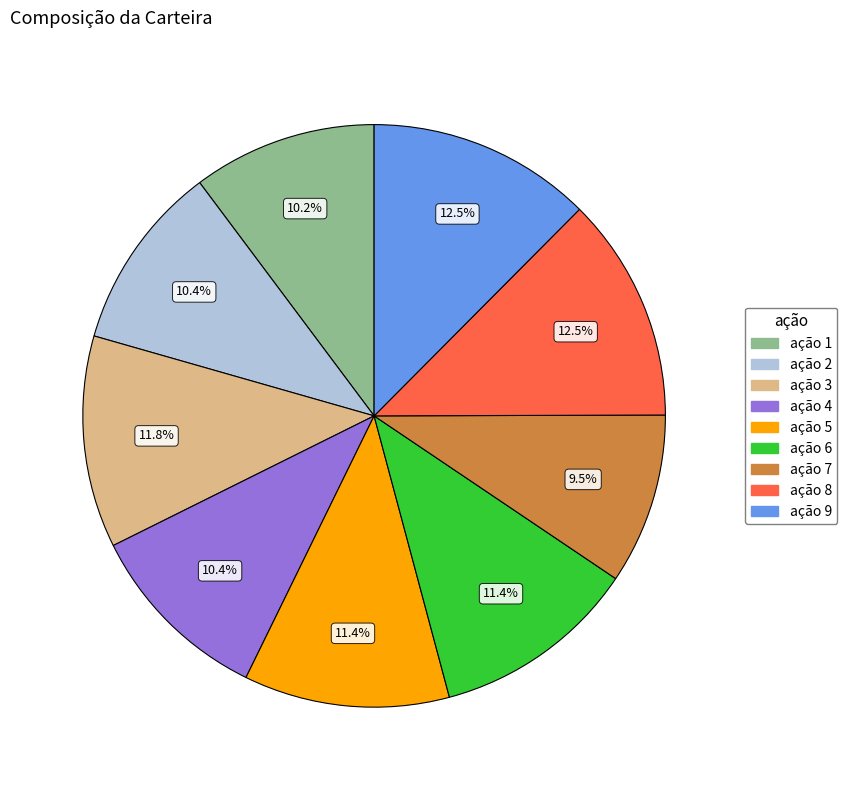

To the nearest percent, what percentage of the pie is ação 6?

11%